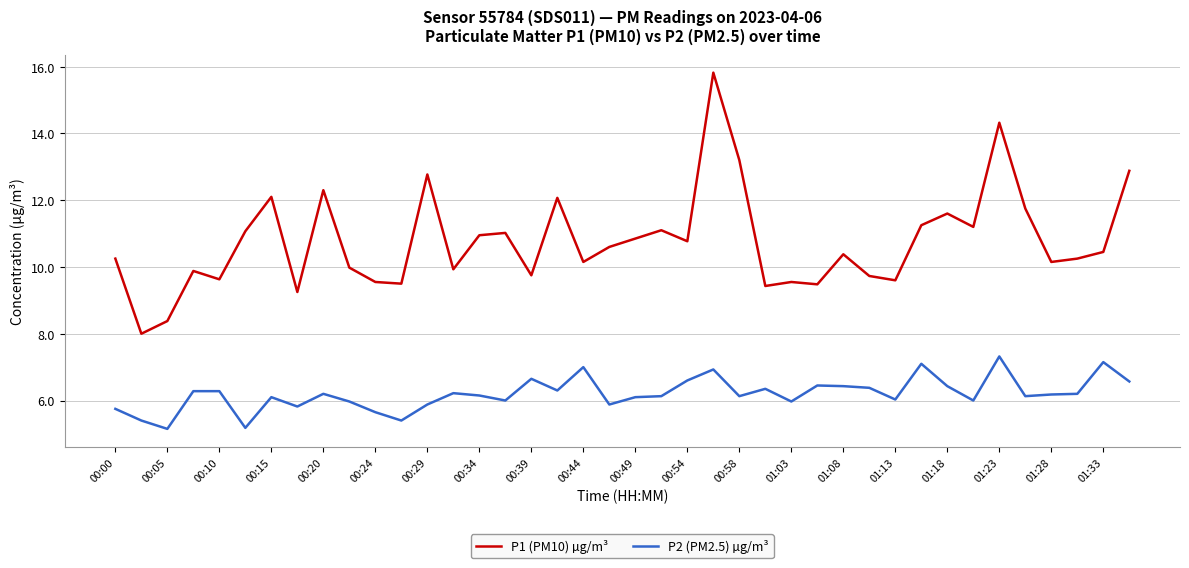

What is the sum of all P2 (PM2.5) µg/m³ values?

247.8